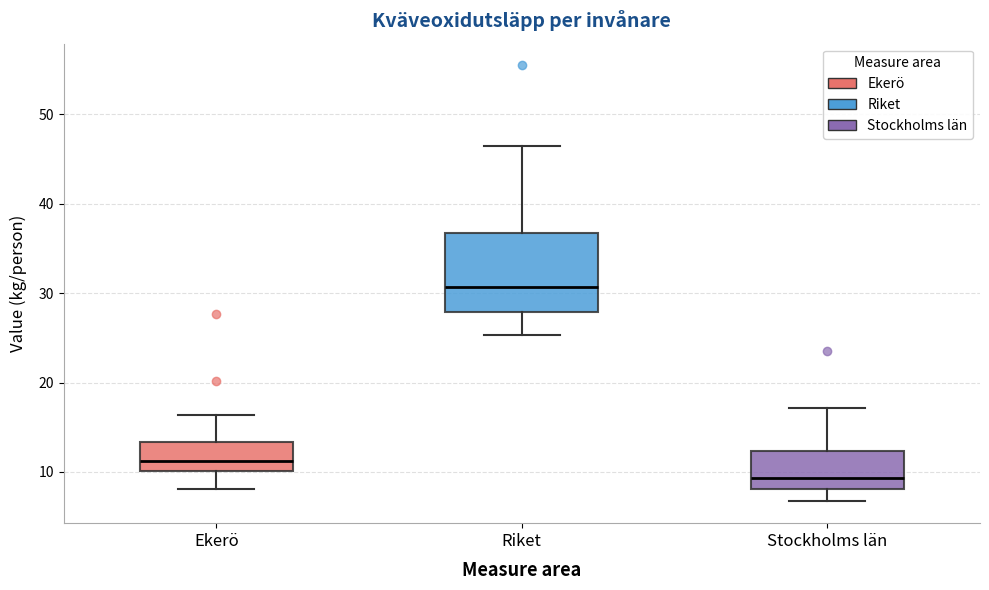

Reading left to right, transcribe this box plot: for each box, give where its median line is, the range the box spans, and where its two whiskers end, as read against the y-axis. The values are not printed on the chart, so give them approximately, as read against the axis.

Ekerö: median 11, box 10 to 13, whiskers 8 to 16
Riket: median 31, box 28 to 37, whiskers 25 to 46
Stockholms län: median 9, box 8 to 12, whiskers 7 to 17